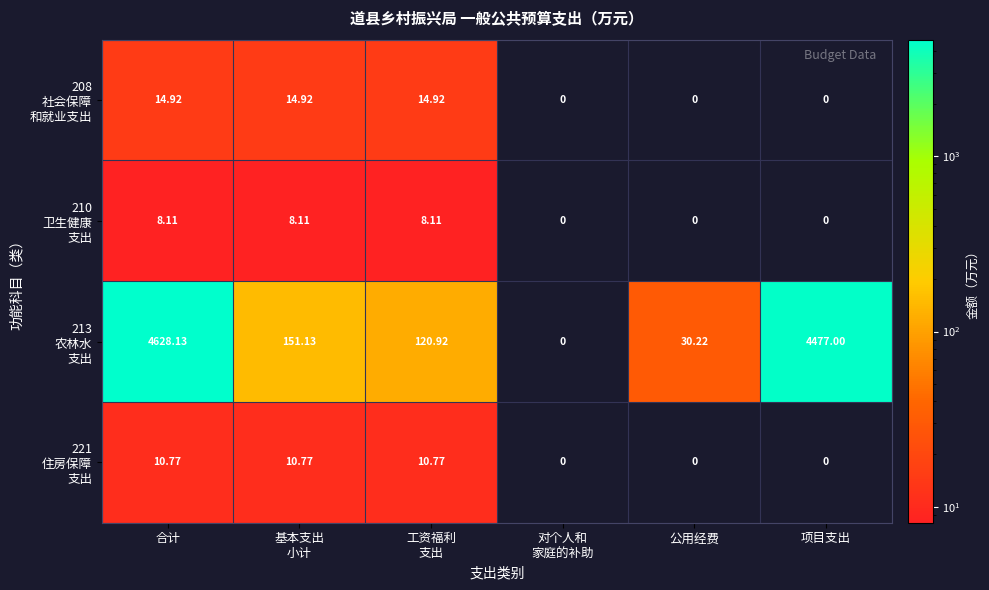

At which category is the sum across all series the highest?

合计